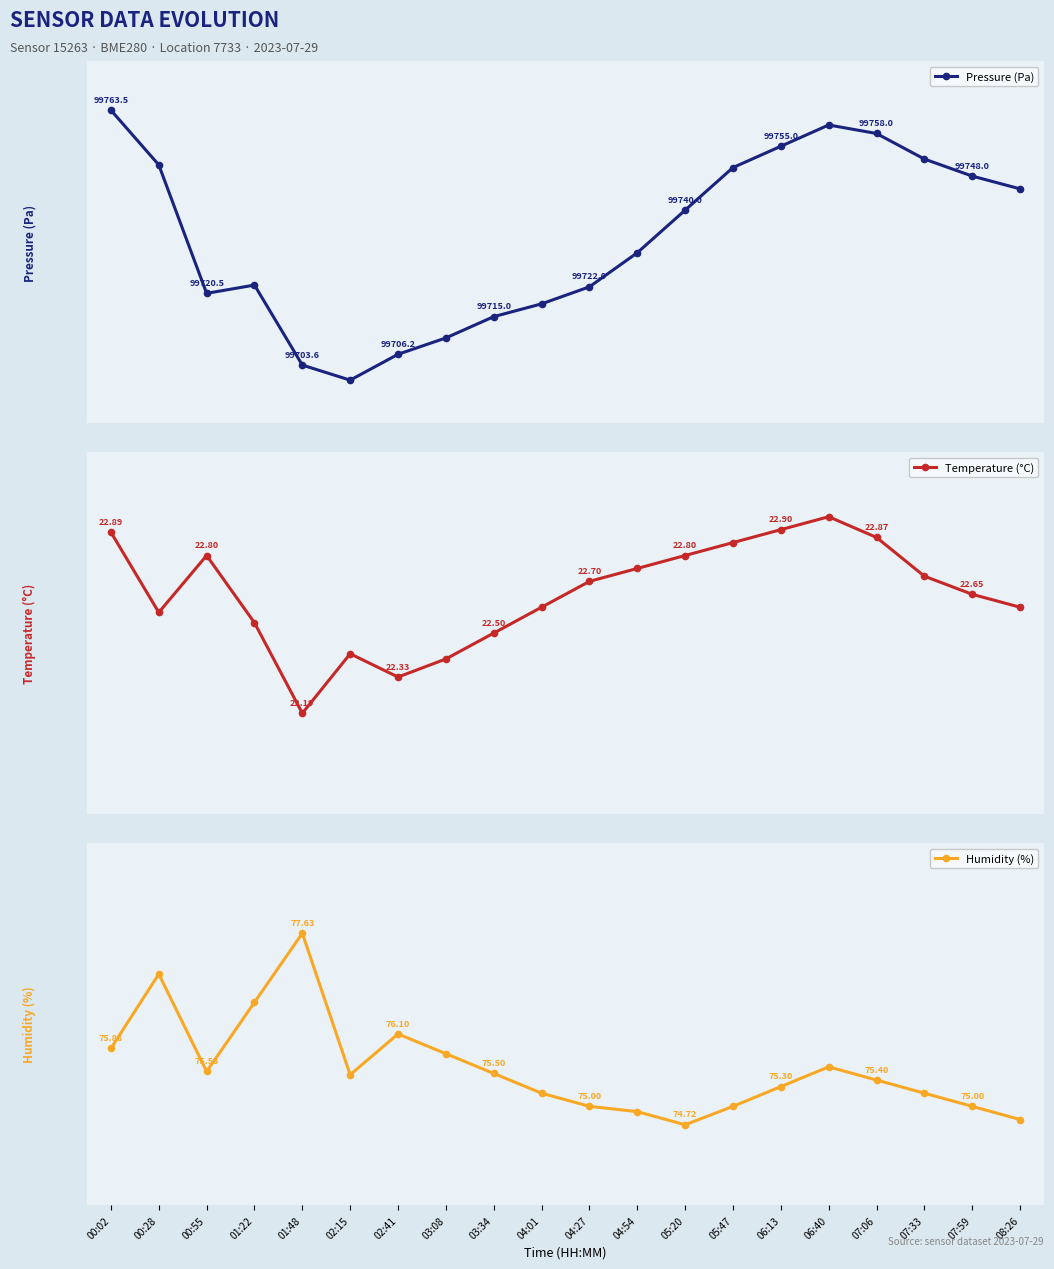

What are all the series names shown in the legend?

Pressure (Pa), Temperature (°C), Humidity (%)